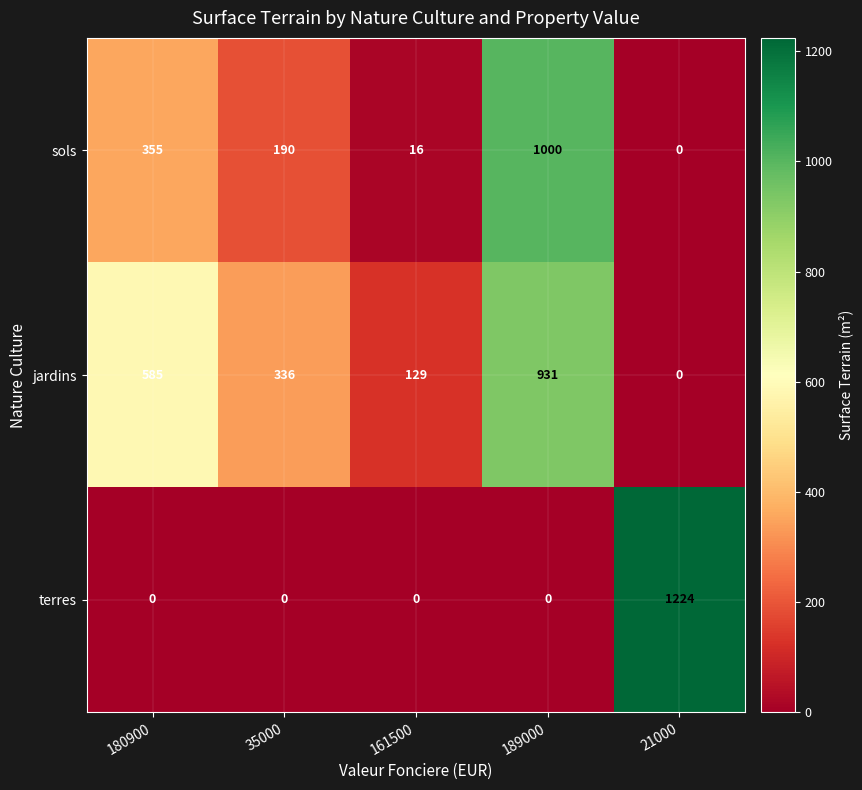

What is the maximum value for sols?

1000